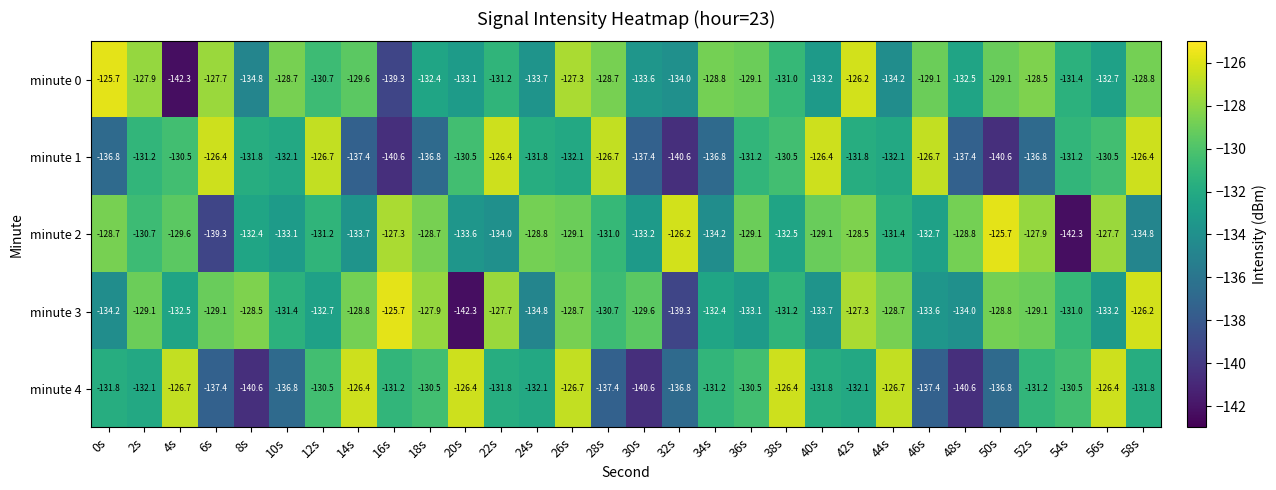

What is the total value across all series at 2s?

-651.0